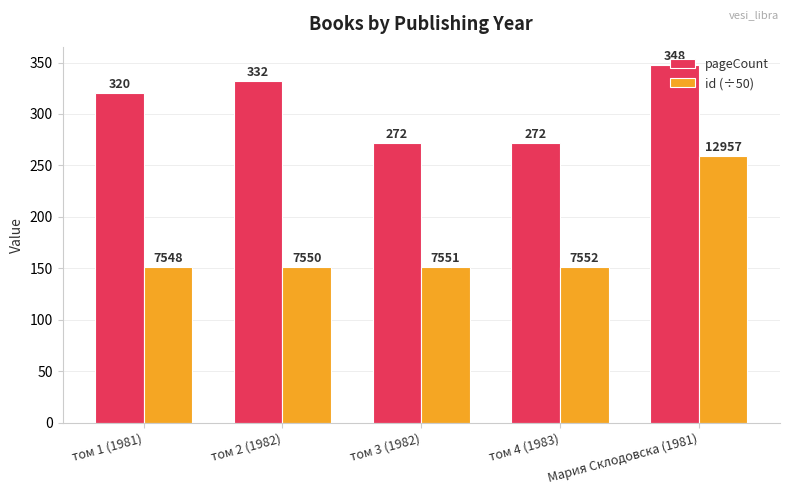

At which category is the sum across all series the highest?

Мария Склодовска (1981)